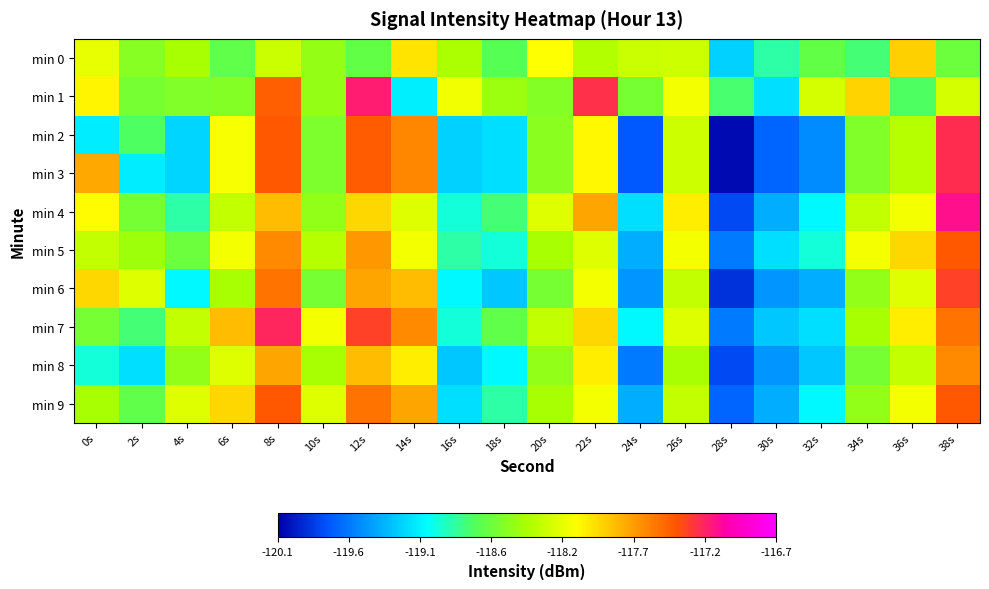

Which series has the largest range (max minus min)?

min 2